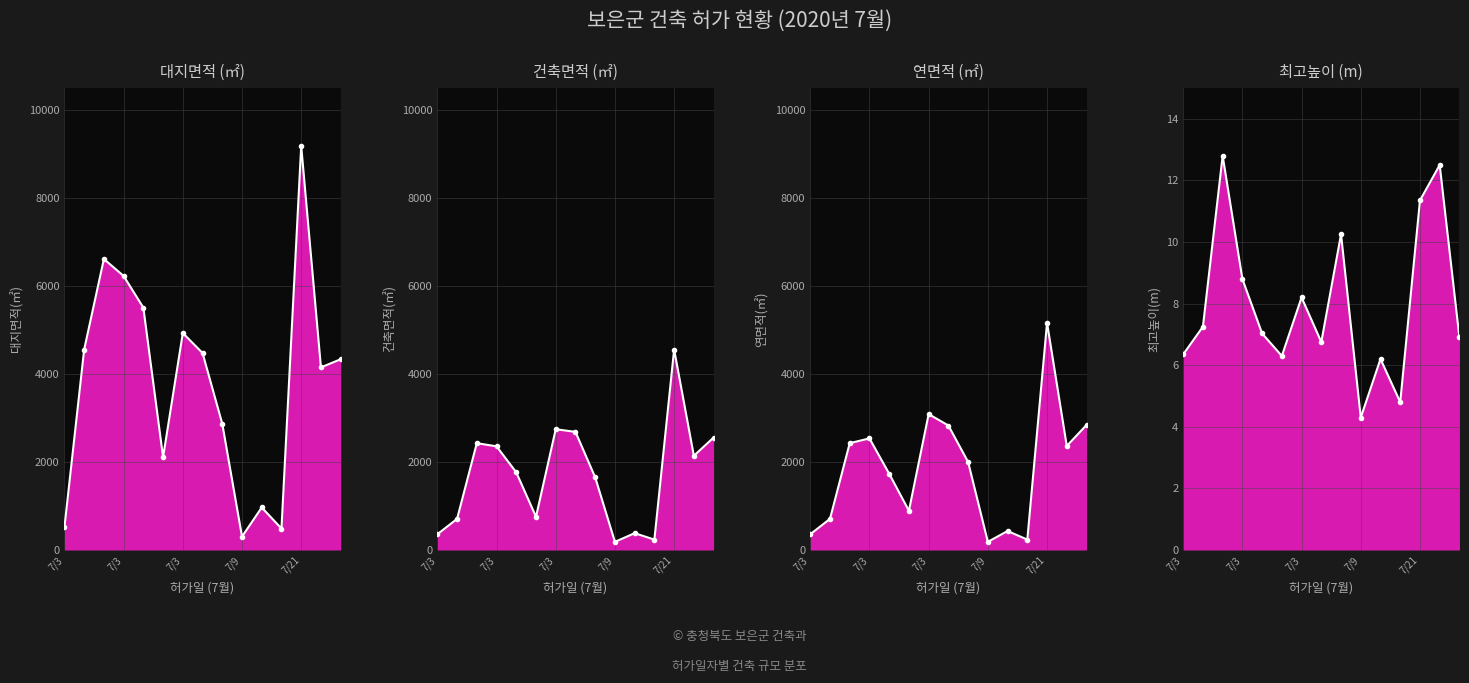

What is the total value across all series at 14?

9737.4